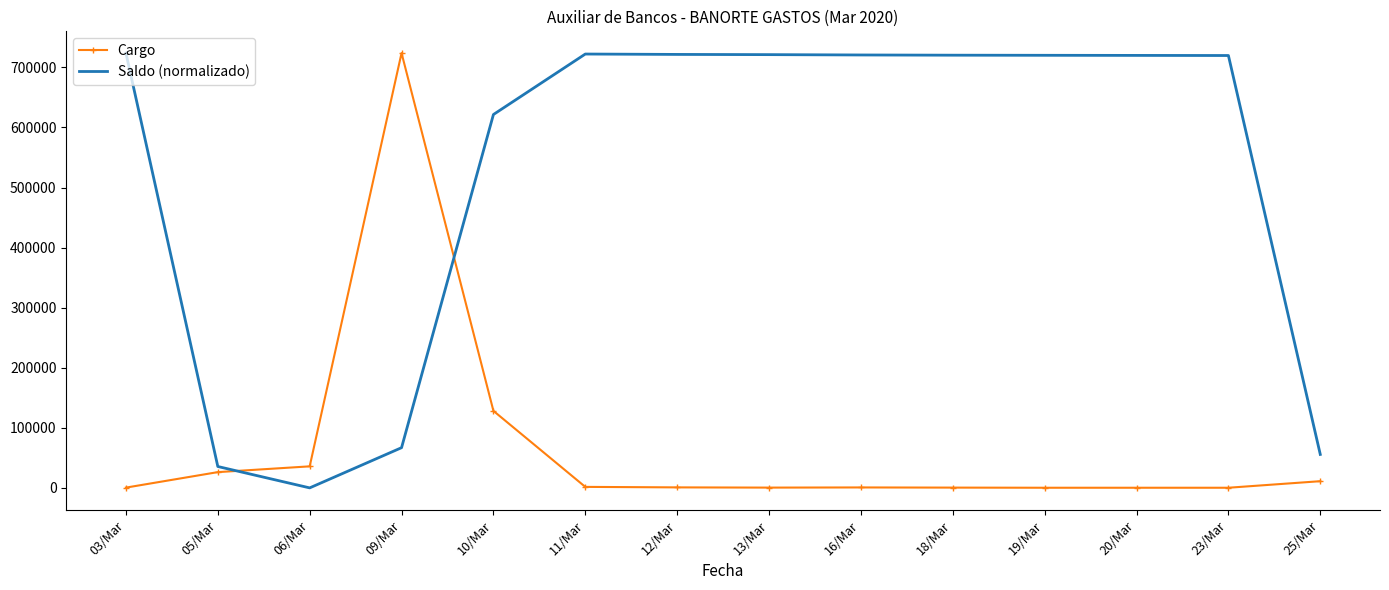

Count the number of data series in this chart.

2